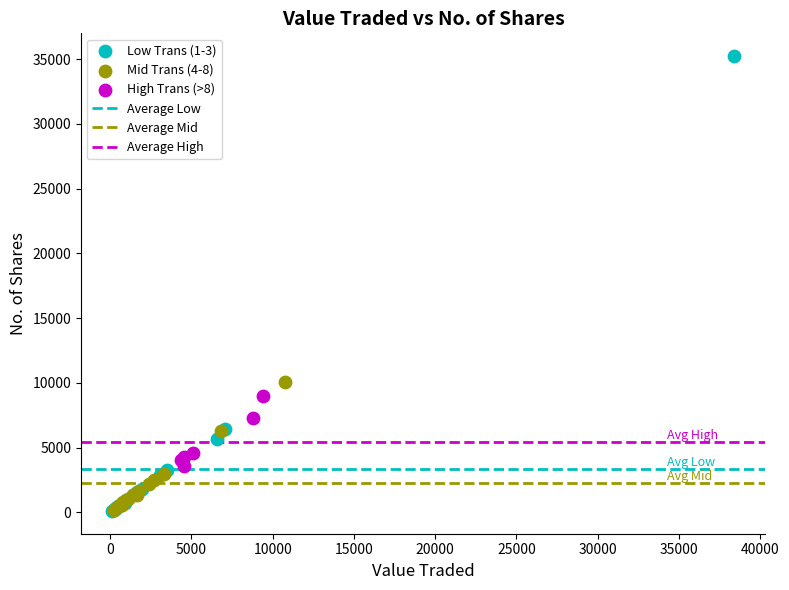

Which series has the widest spread of Y values?

Low Trans (1-3)